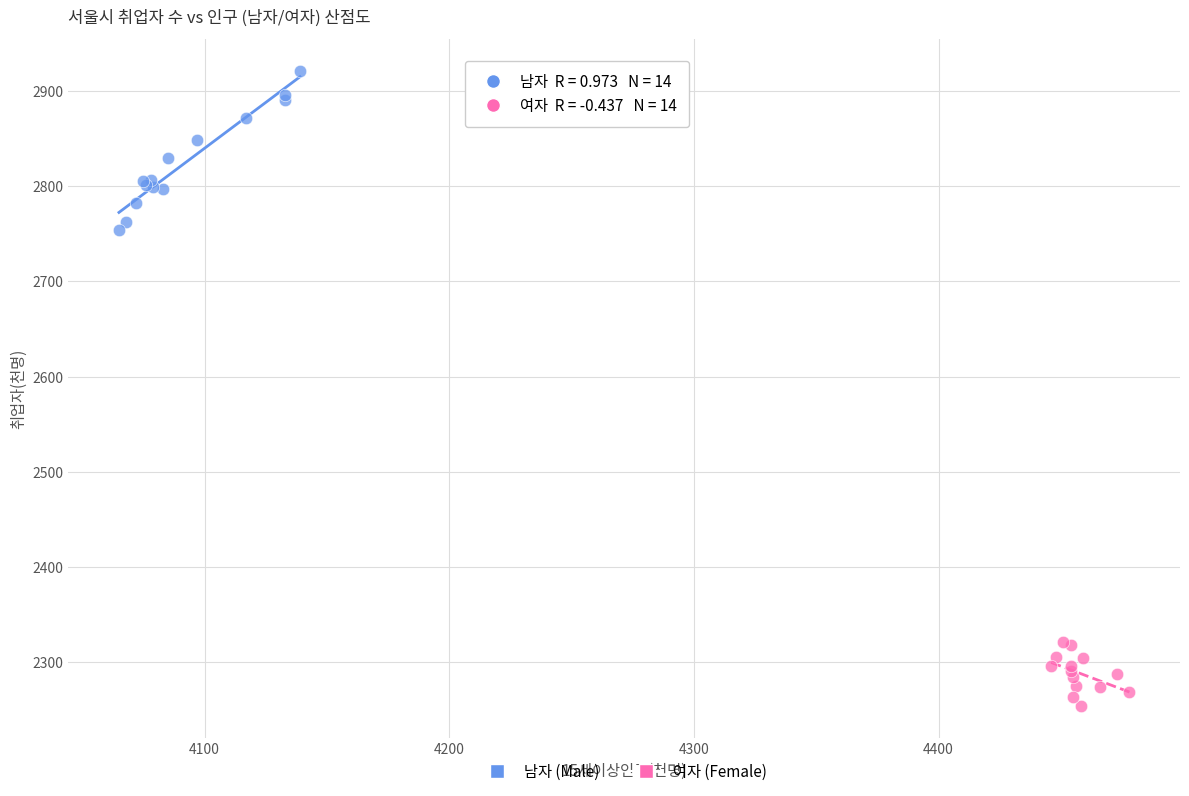

Which series contains the highest Y value?

남자 (Male)